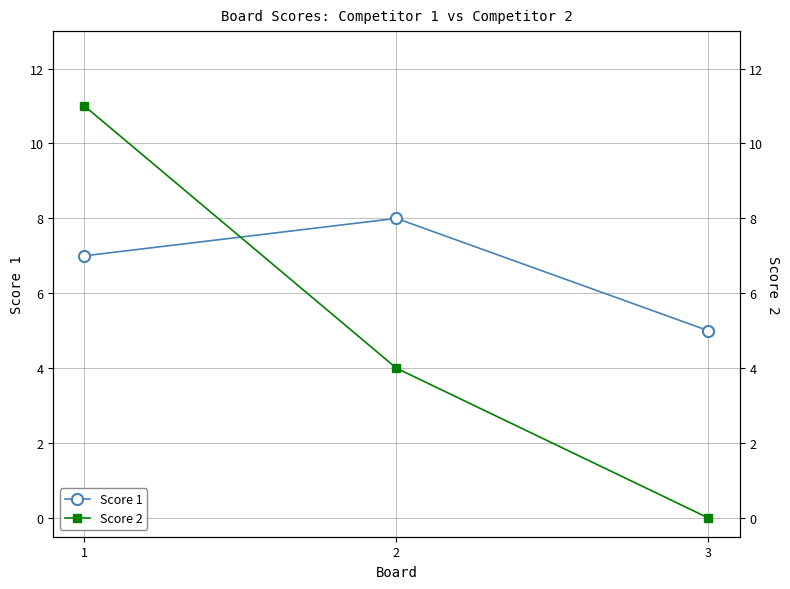

Reading left to right, transcribe all the data shown in this chart.

Score 1: 1=7	2=8	3=5
Score 2: 1=11	2=4	3=0